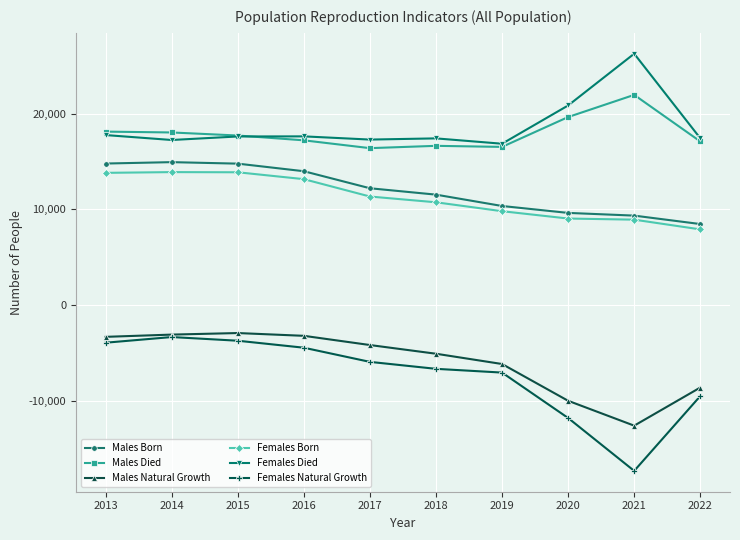

What is the average value of the Males Died series?

17936